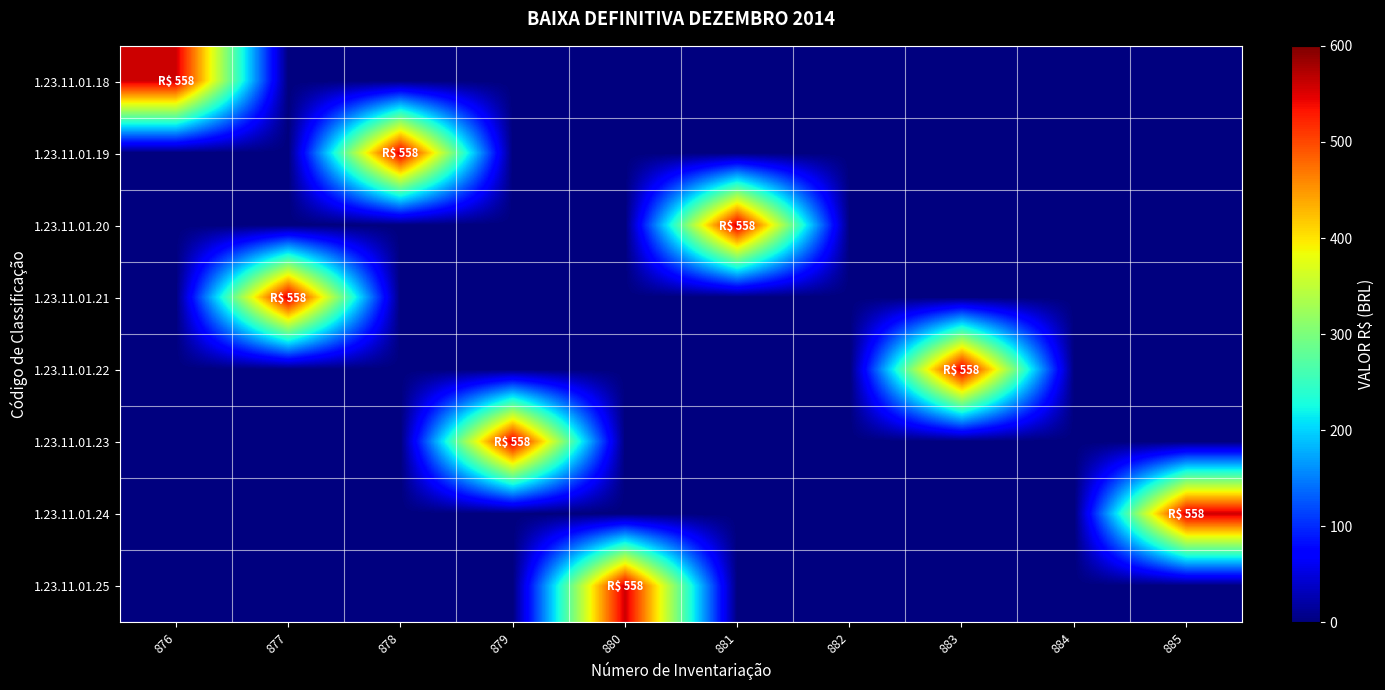

List the series in order of their peak value, lowest first.

1.23.11.01.18, 1.23.11.01.19, 1.23.11.01.20, 1.23.11.01.21, 1.23.11.01.22, 1.23.11.01.23, 1.23.11.01.24, 1.23.11.01.25